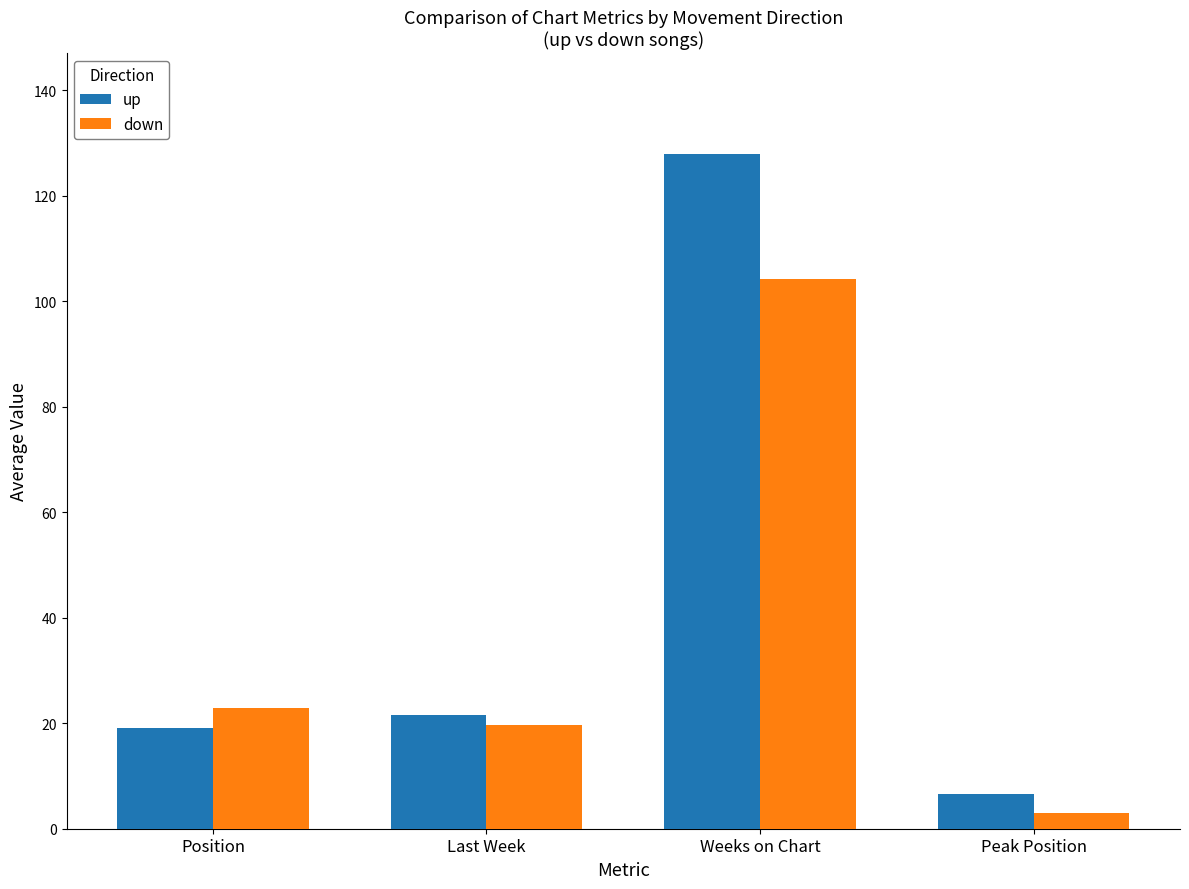

At which category is the sum across all series the highest?

Weeks on Chart